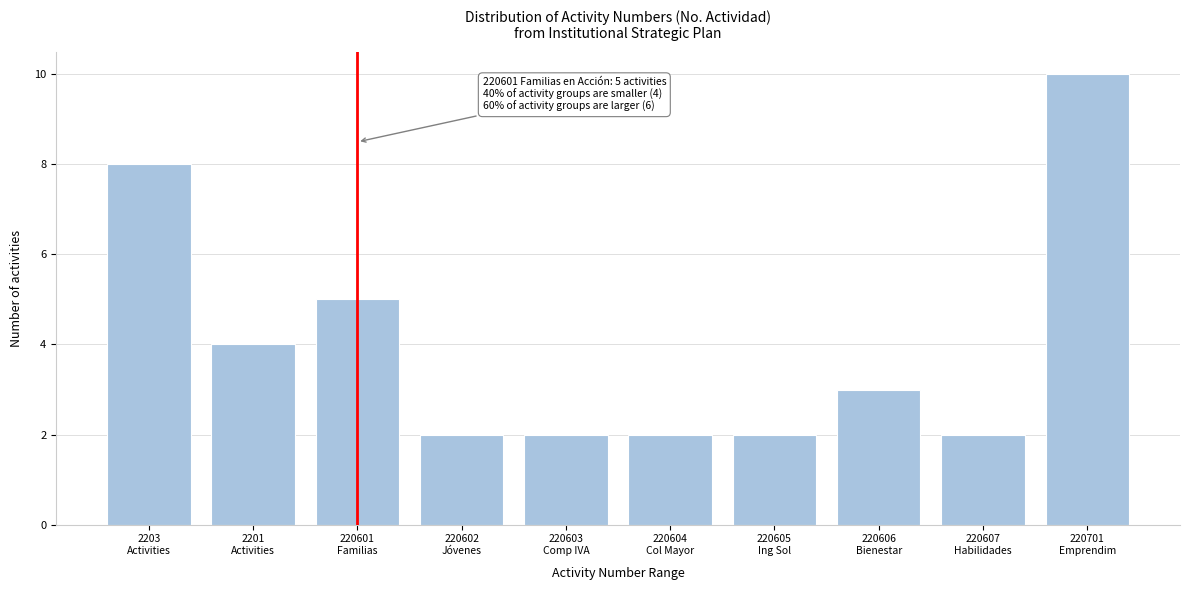

Reading left to right, extract all data points from this chart.

8	4	5	2	2	2	2	3	2	10